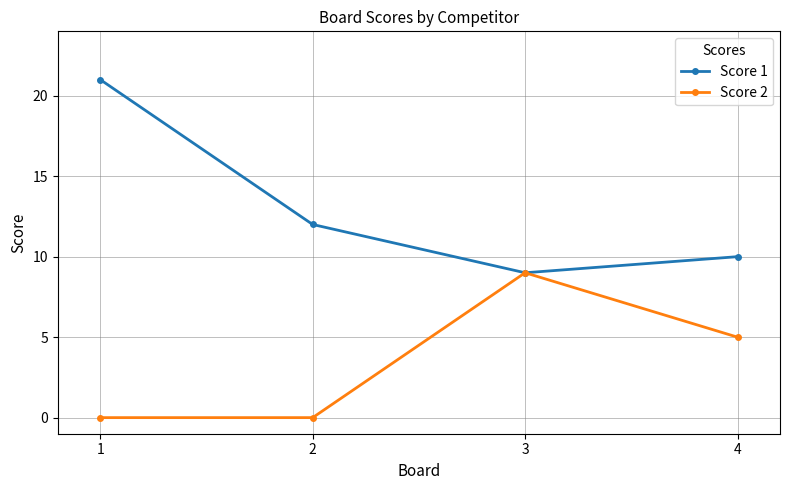

What is the value of the Score 1 point at the 1st from the left?

21